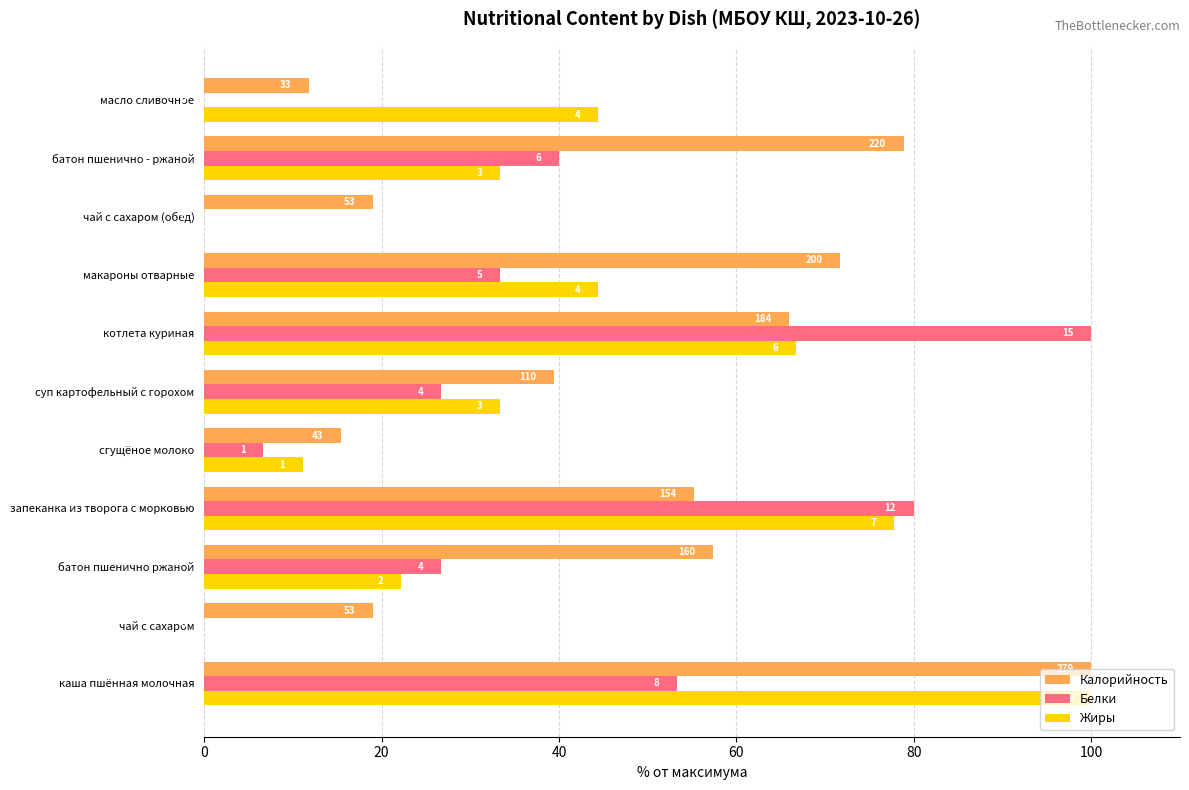

What are all the series names shown in the legend?

Калорийность, Белки, Жиры